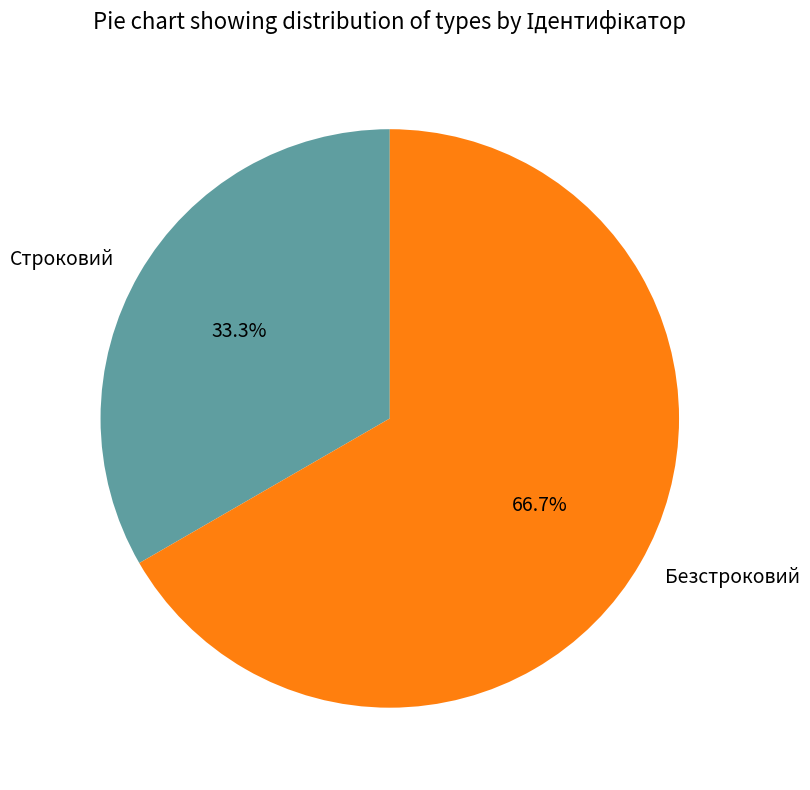

Count the number of slices in the pie.

2